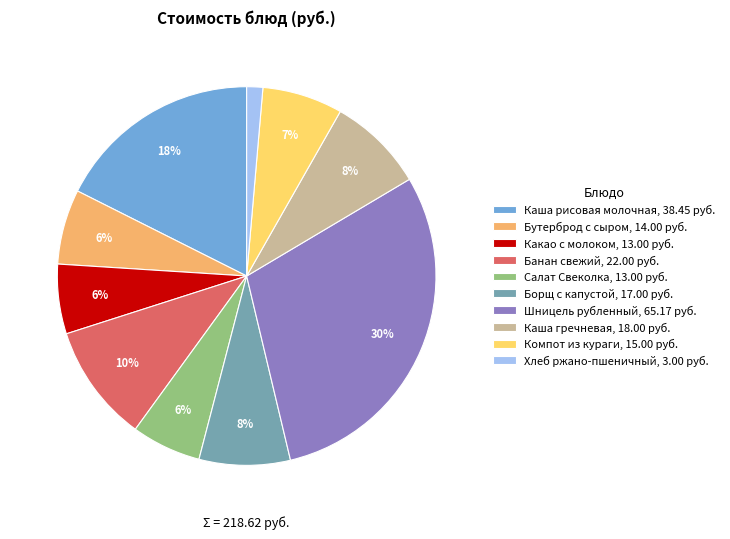

Count the number of slices in the pie.

10